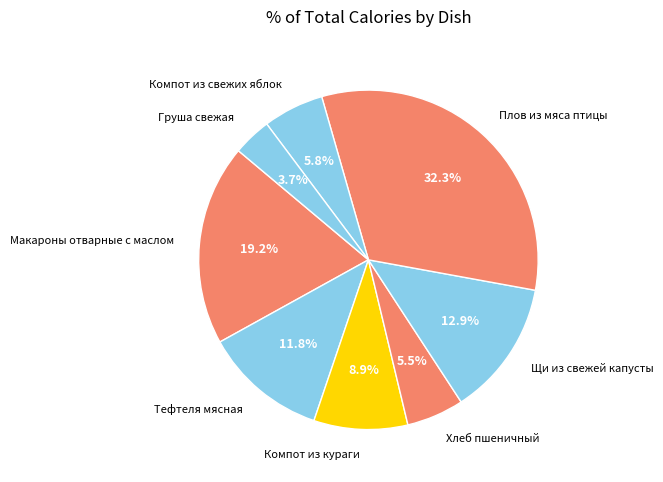

Approximately how many times larger is the value at Щи из свежей капусты compared to Макароны отварные с маслом?

0.7